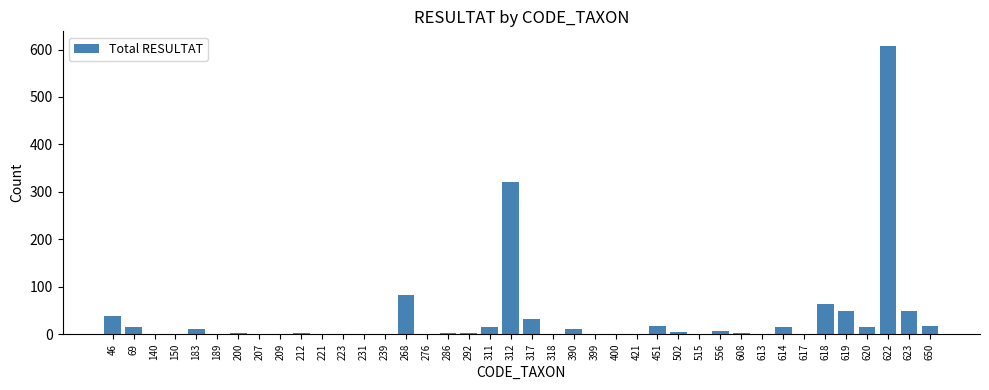

The value at 318 is 0. True or false?

True